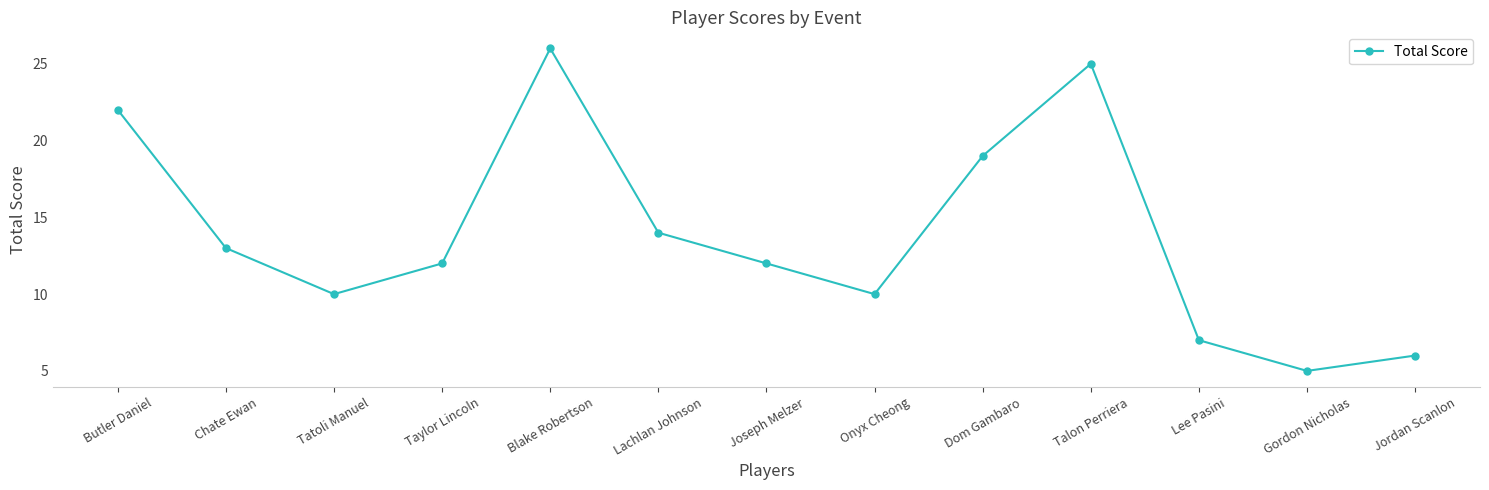

What is the label of the 2nd point from the left?

Chate Ewan